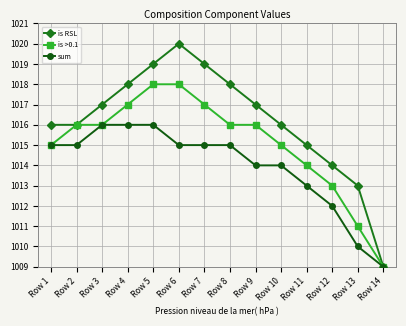

In is RSL, how many points are higher than both neighbors (excluding endpoints)?

1